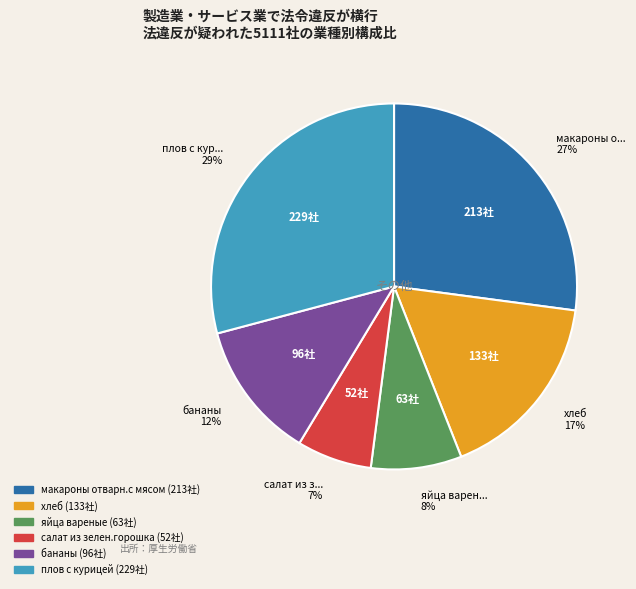

To the nearest percent, what is the average slice percentage?

17%